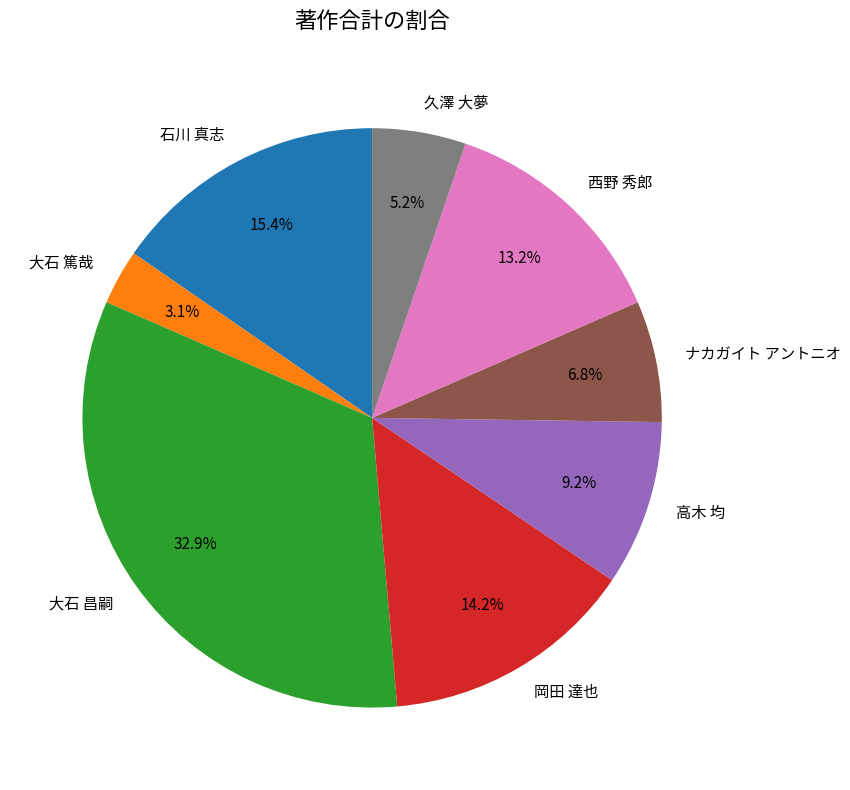

What percentage is NOT represented by 岡田 達也?

85.8%